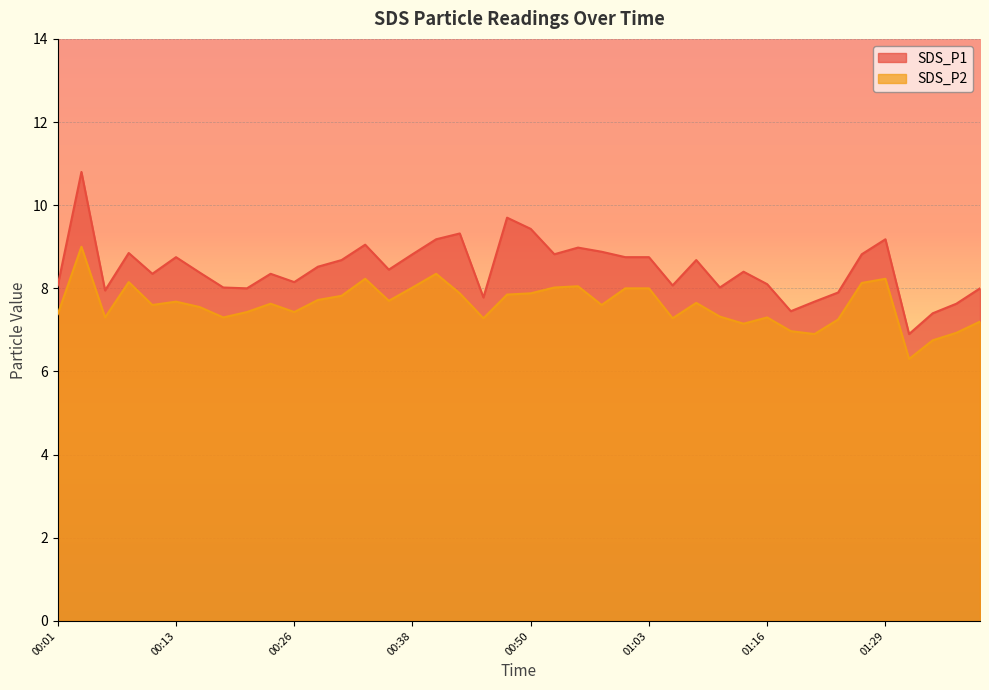

In SDS_P2, how many points are higher than both neighbors (excluding endpoints)?

10